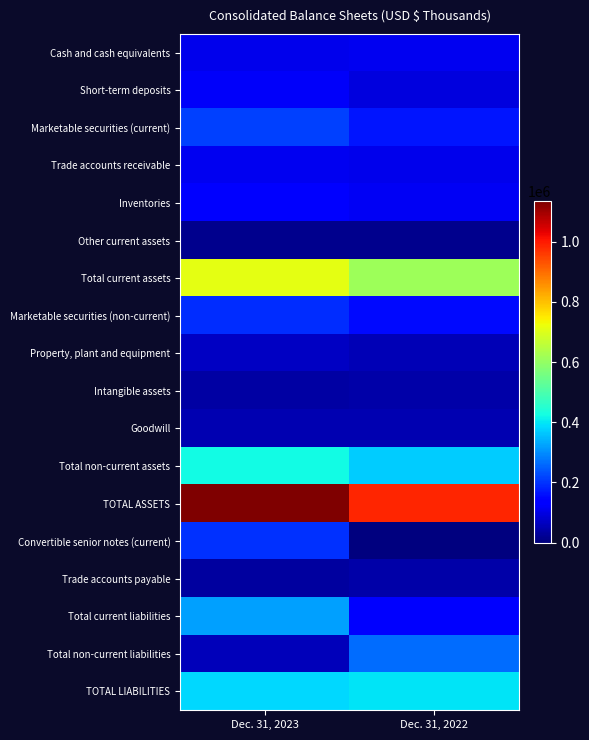

What is the spread (max minus min) of values at Dec. 31, 2022?

984105